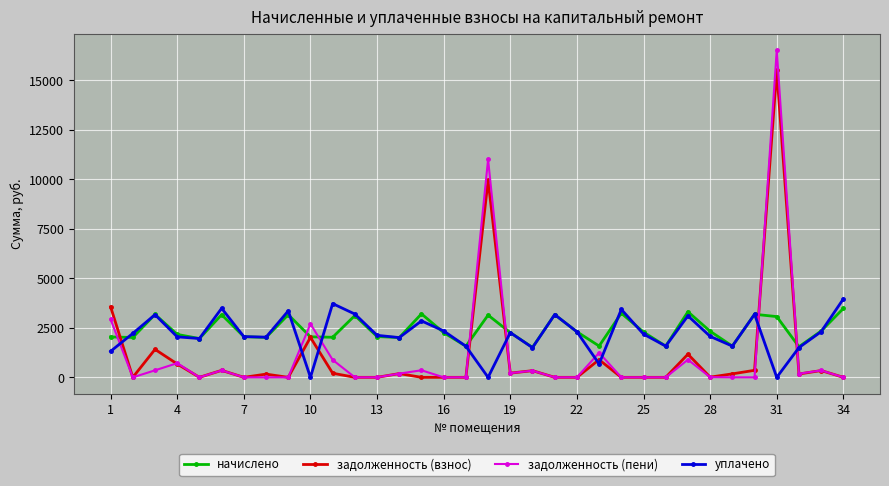

True or false: уплачено has more than 2 interior local peaks.

True